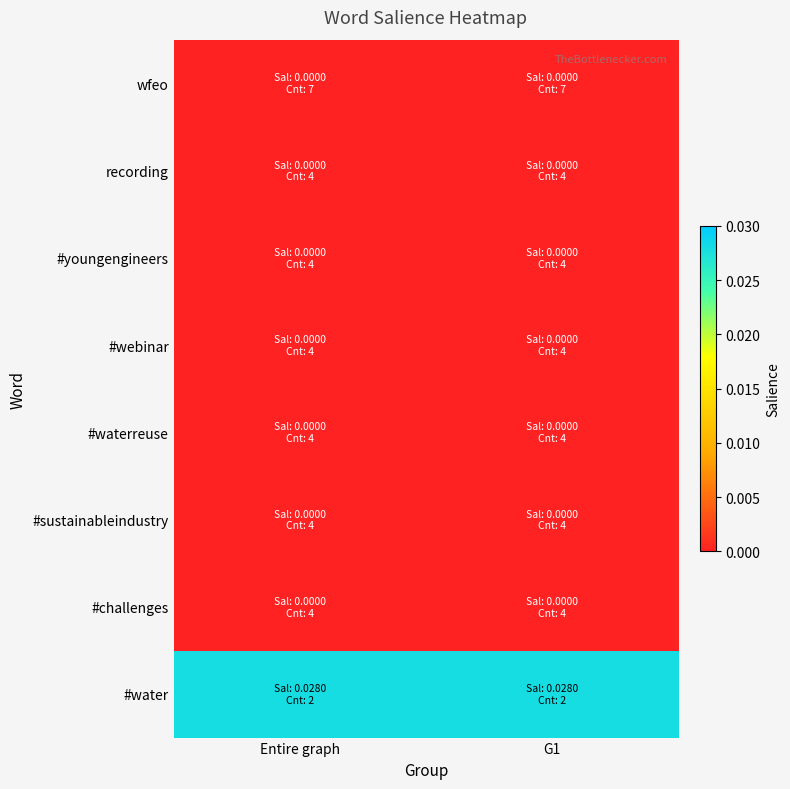

How many data points does each series have?

2